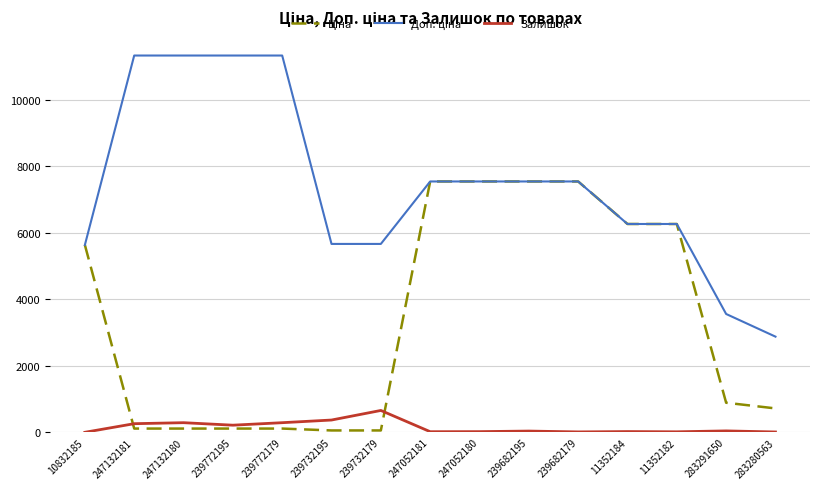

What is the maximum value shown in the chart?

11334.0